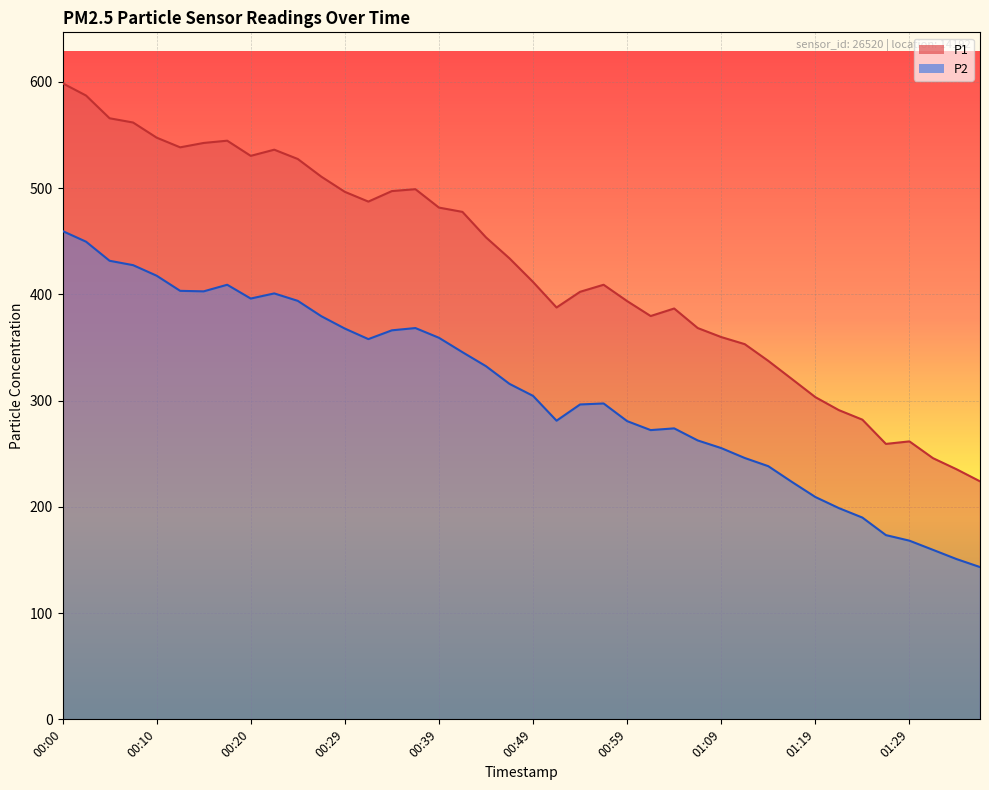

What is the minimum value shown in the chart?

143.3